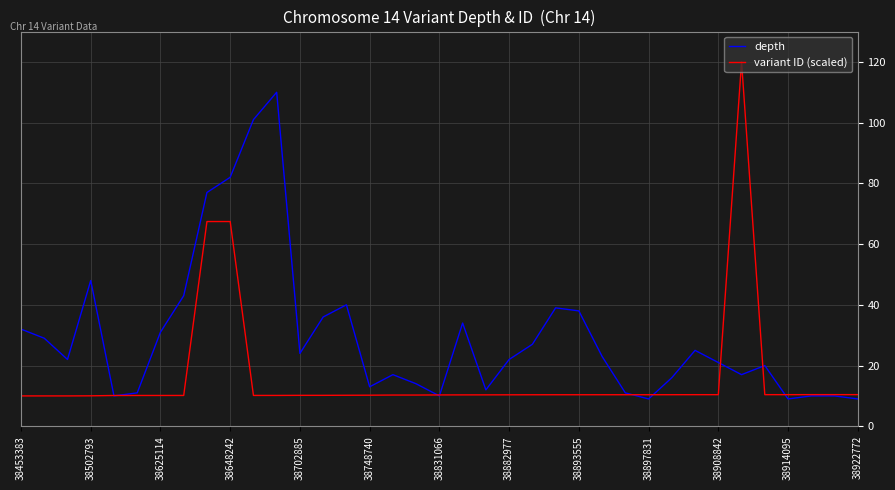

What is the sum of all variant ID (scaled) values?

604.2